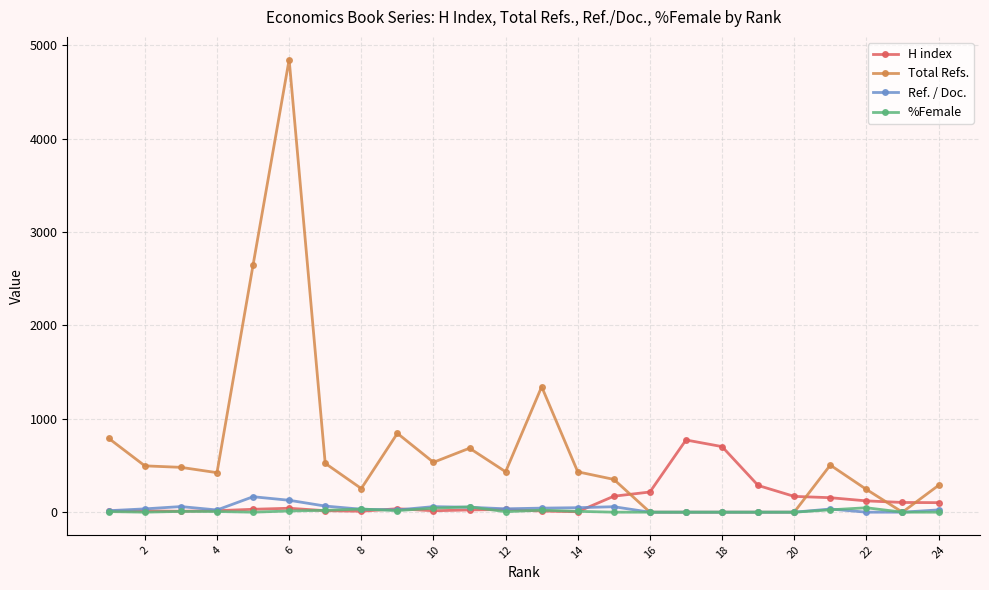

How many values in the H index series are below 37?

12